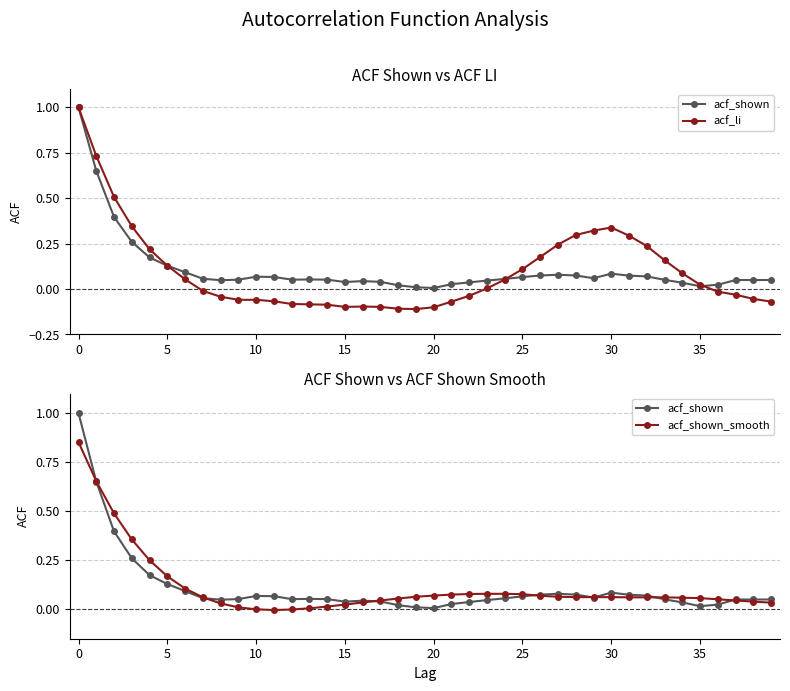

Which series has the widest spread of values?

acf_li